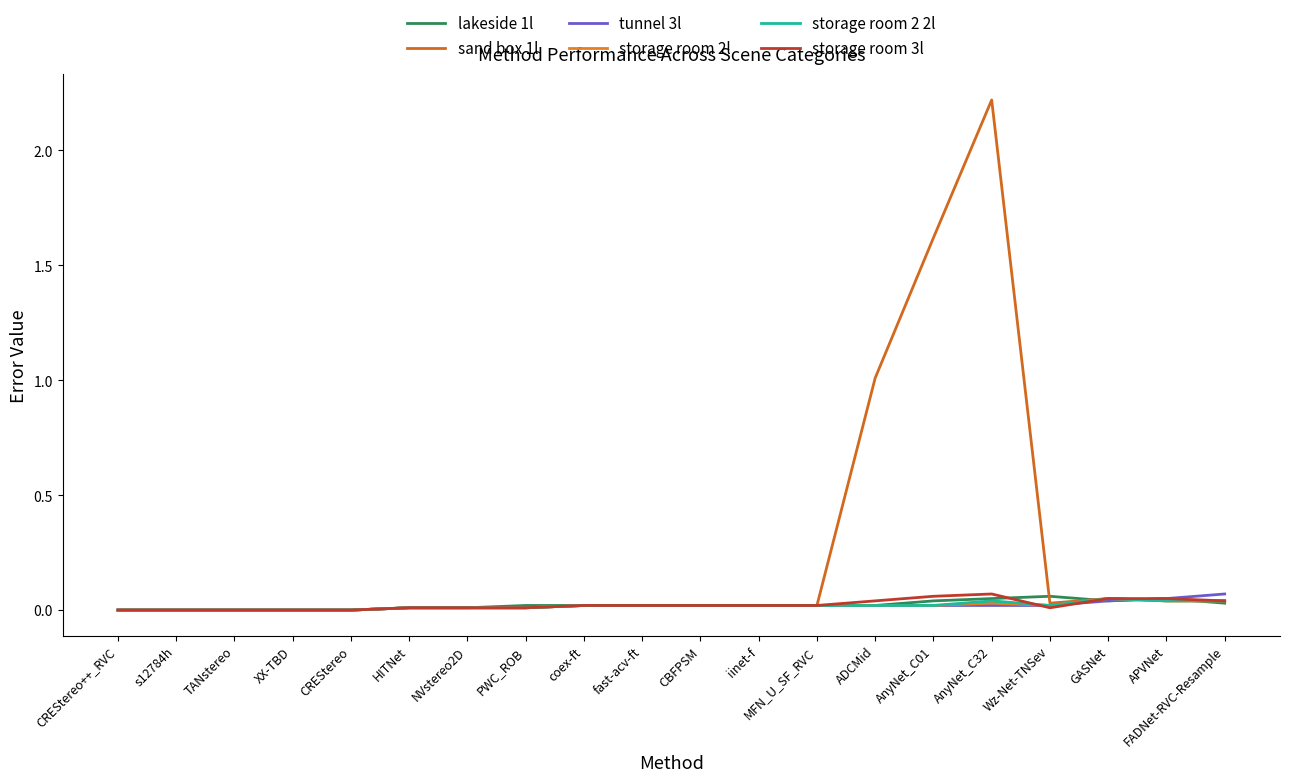

How many series are shown in this chart?

6